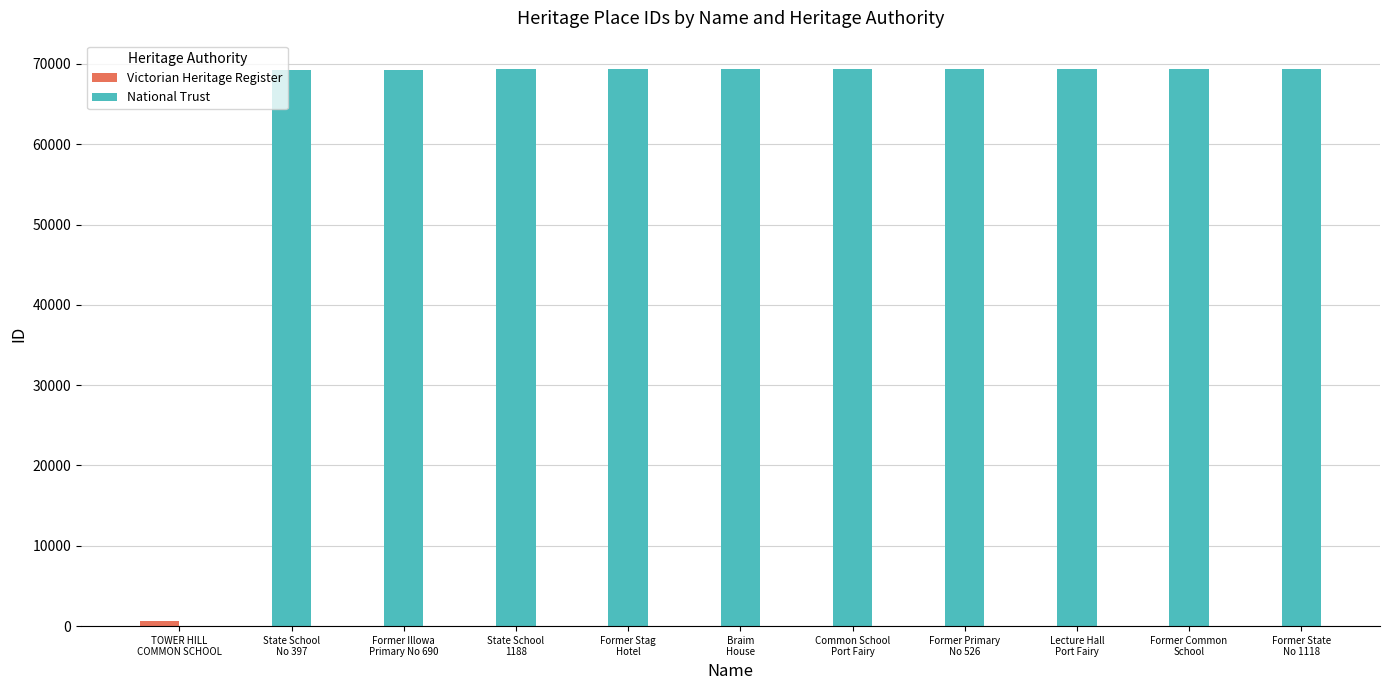

What is the average value of the National Trust series?

69367